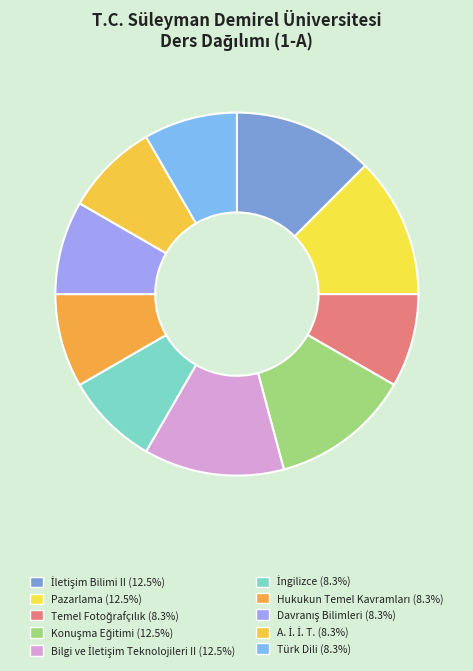

True or false: İletişim Bilimi II accounts for 22% of the total.

False